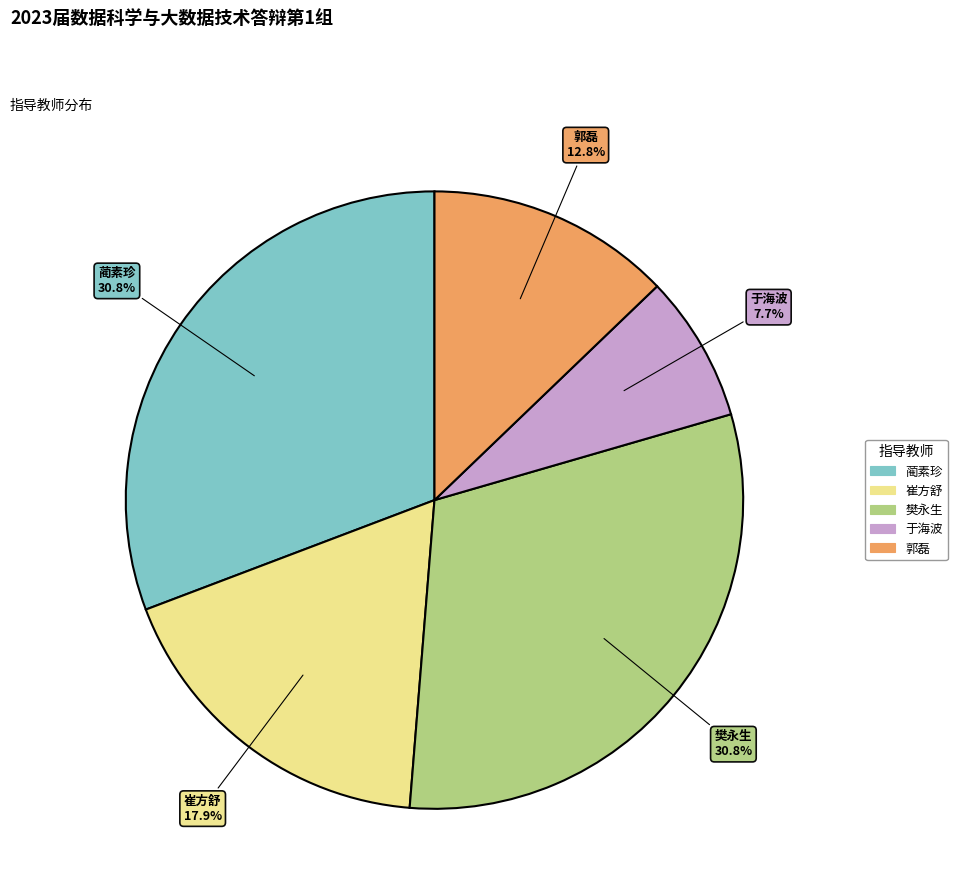

Which has a higher value, 于海波 or 蔺素珍?

蔺素珍